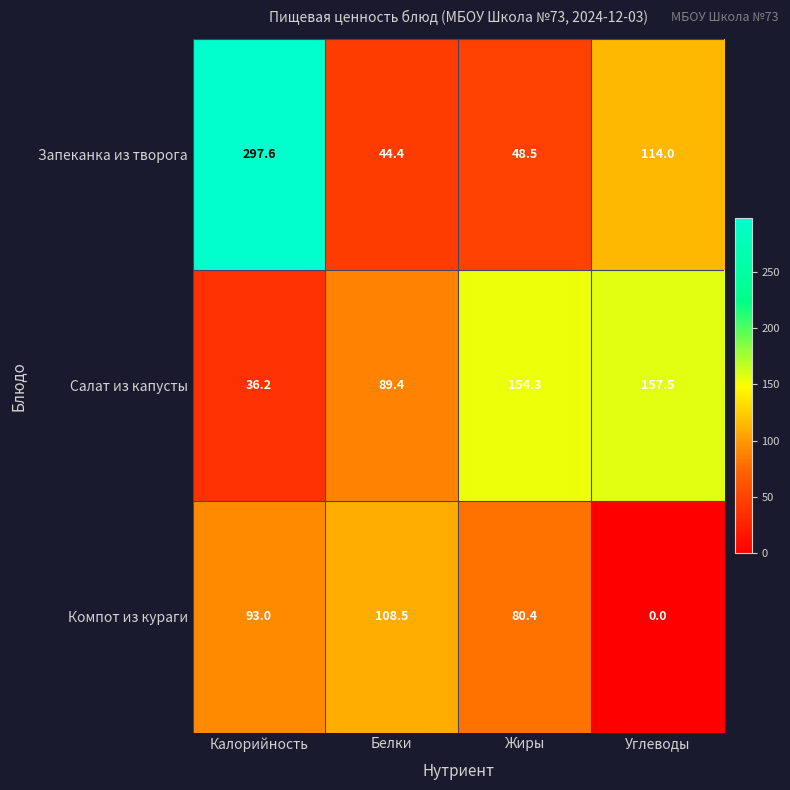

List the series in order of their peak value, highest first.

Запеканка из творога, Салат из капусты, Компот из кураги